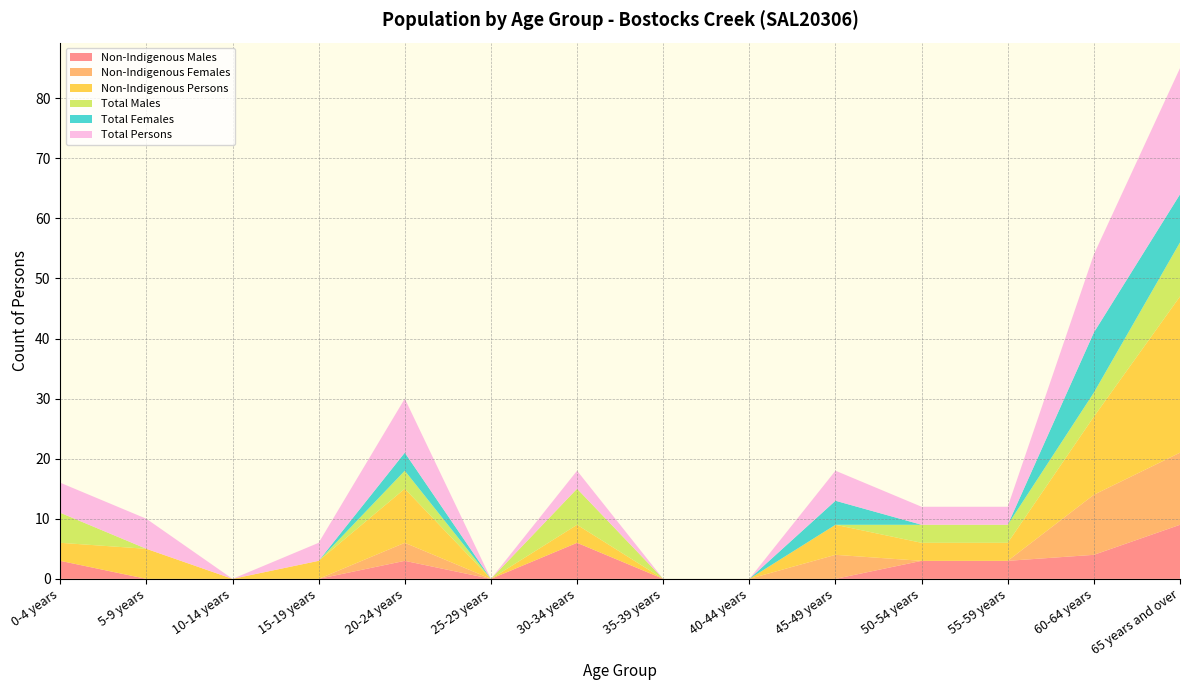

Reading left to right, transcribe all the data shown in this chart.

Non-Indigenous Males: 3	0	0	0	3	0	6	0	0	0	3	3	4	9
Non-Indigenous Females: 0	0	0	0	3	0	0	0	0	4	0	0	10	12
Non-Indigenous Persons: 3	5	0	3	9	0	3	0	0	5	3	3	13	26
Total Males: 5	0	0	0	3	0	6	0	0	0	3	3	4	9
Total Females: 0	0	0	0	3	0	0	0	0	4	0	0	10	8
Total Persons: 5	5	0	3	9	0	3	0	0	5	3	3	13	21